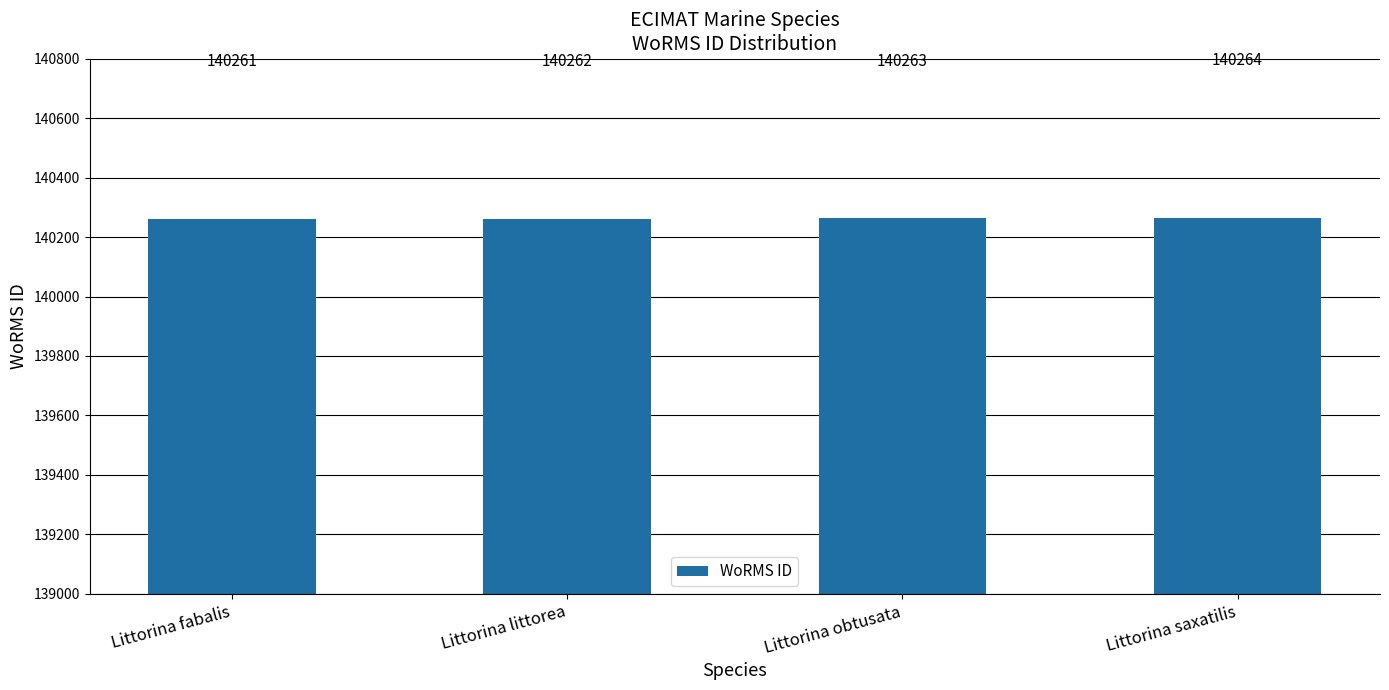

What is the sum of the values at Littorina obtusata and Littorina saxatilis?

280527